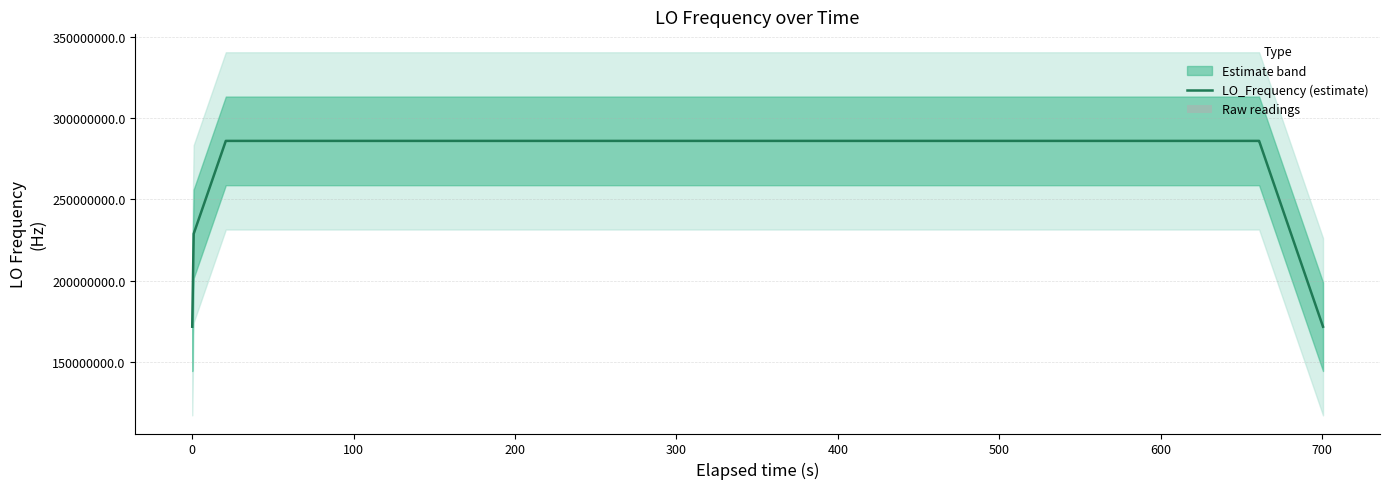

What is the maximum value for LO_Frequency (estimate)?

286047000.1